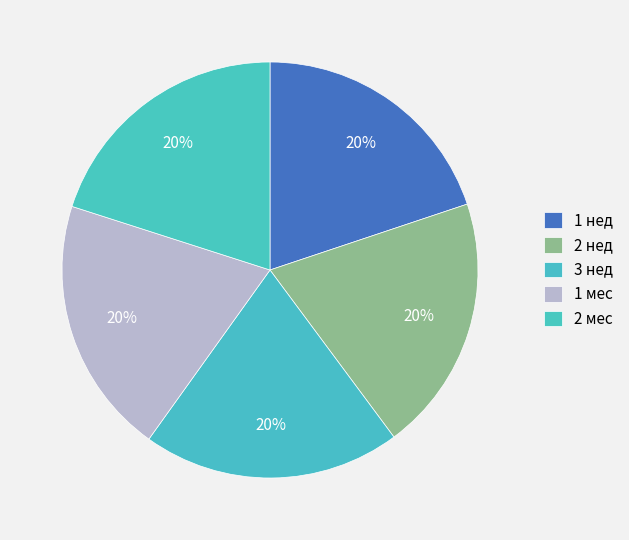

How many segments does this pie chart have?

5